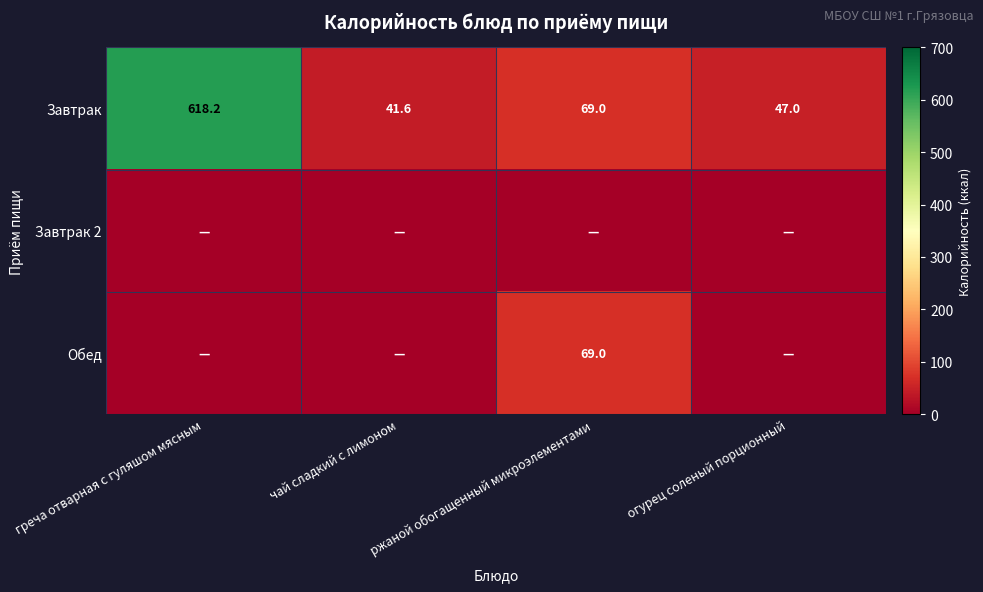

What value does the Завтрак series have at ржаной обогащенный микроэлементами?

69.0